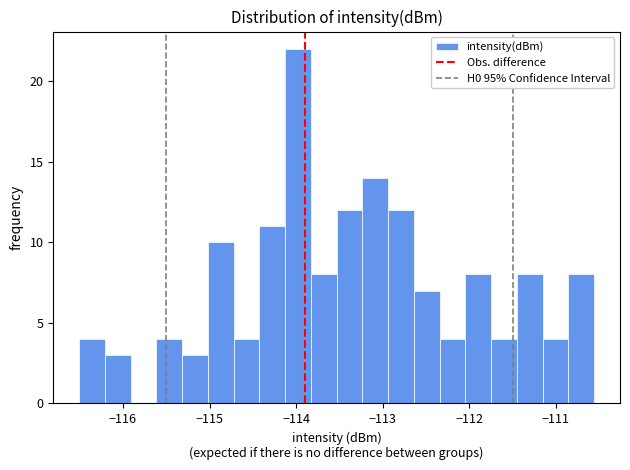

Around what value on the x-axis is the tallest bar? Give the approximate position of its centre, as read against the axis.

-114.0